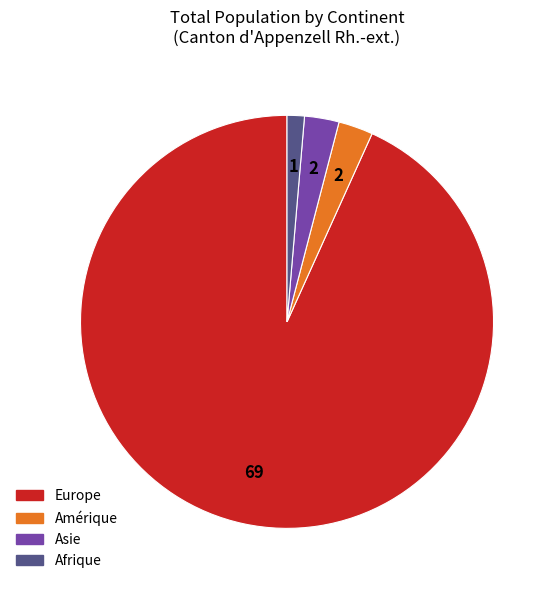

Which has a higher value, Europe or Amérique?

Europe